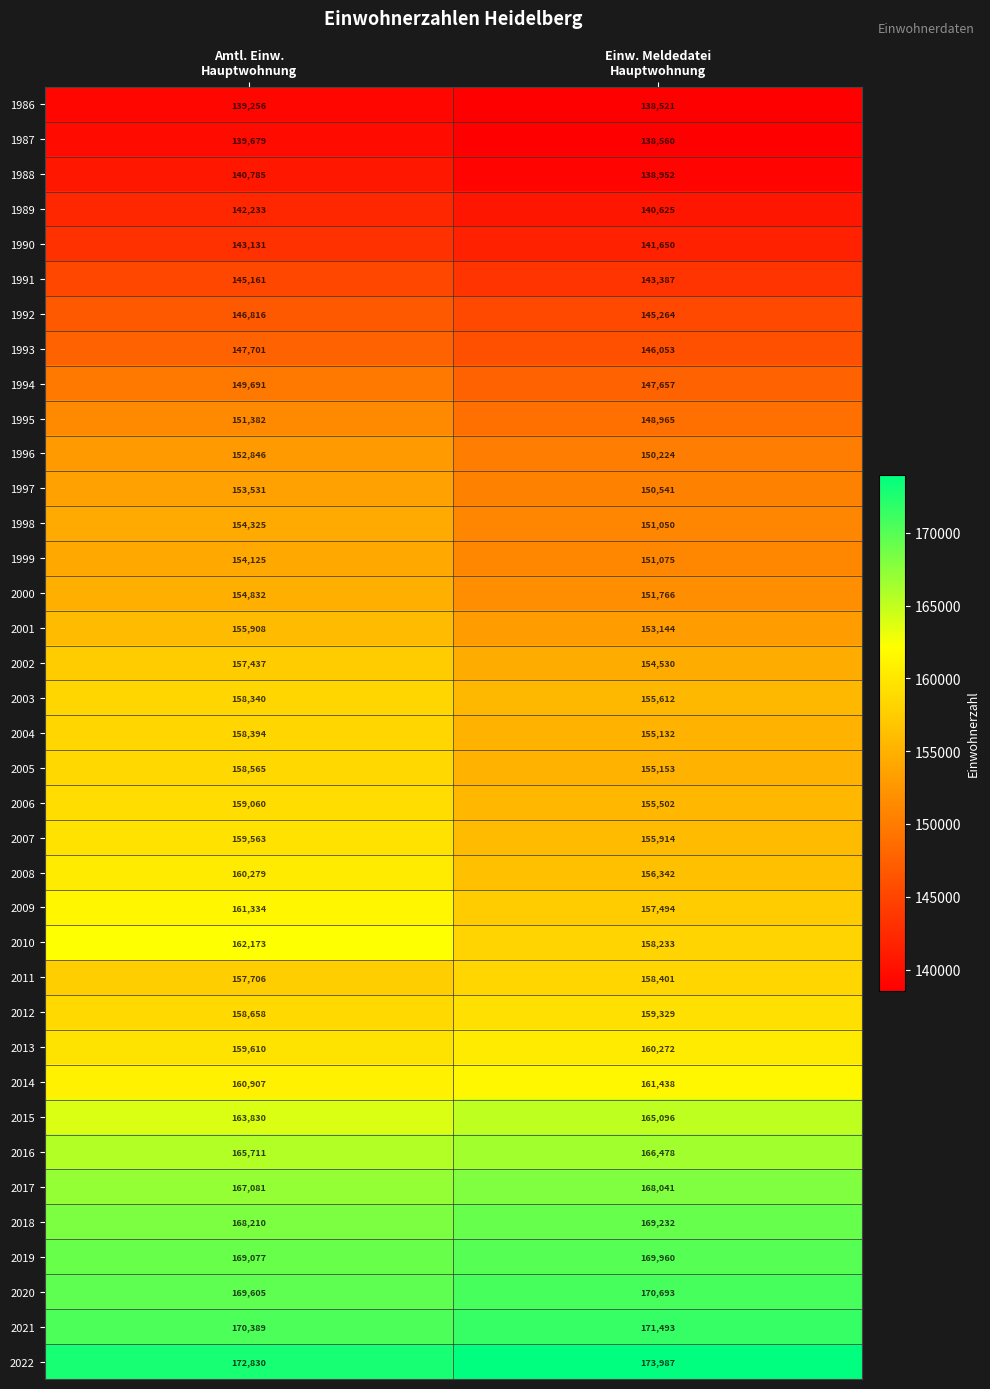

What is the difference between the maximum and minimum values in the 2016 series?

767